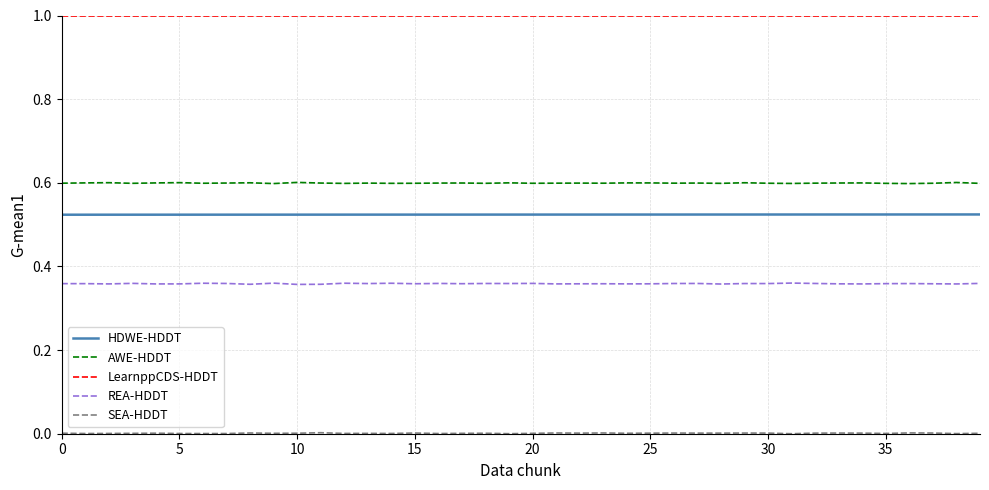

True or false: HDWE-HDDT and REA-HDDT intersect in this chart.

False